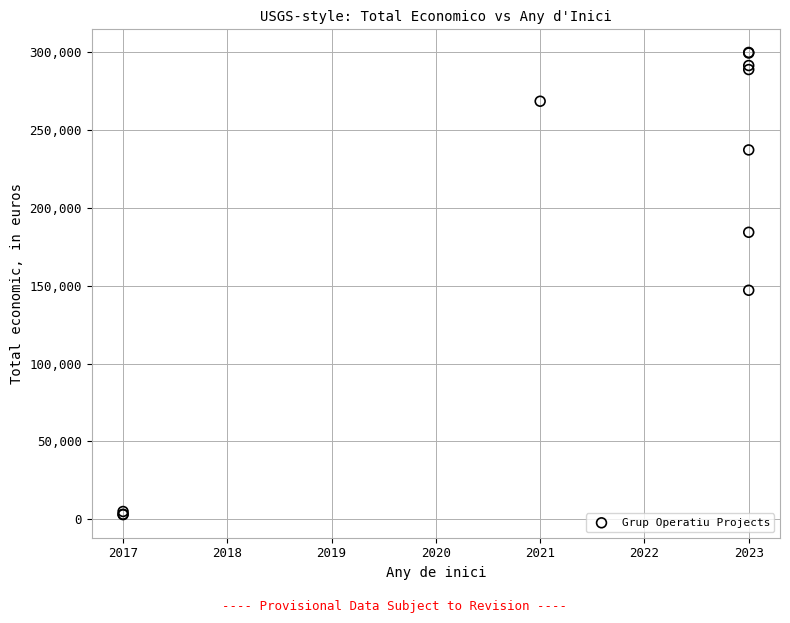

What Y value in the scatter plot is closest to 151493?

147166